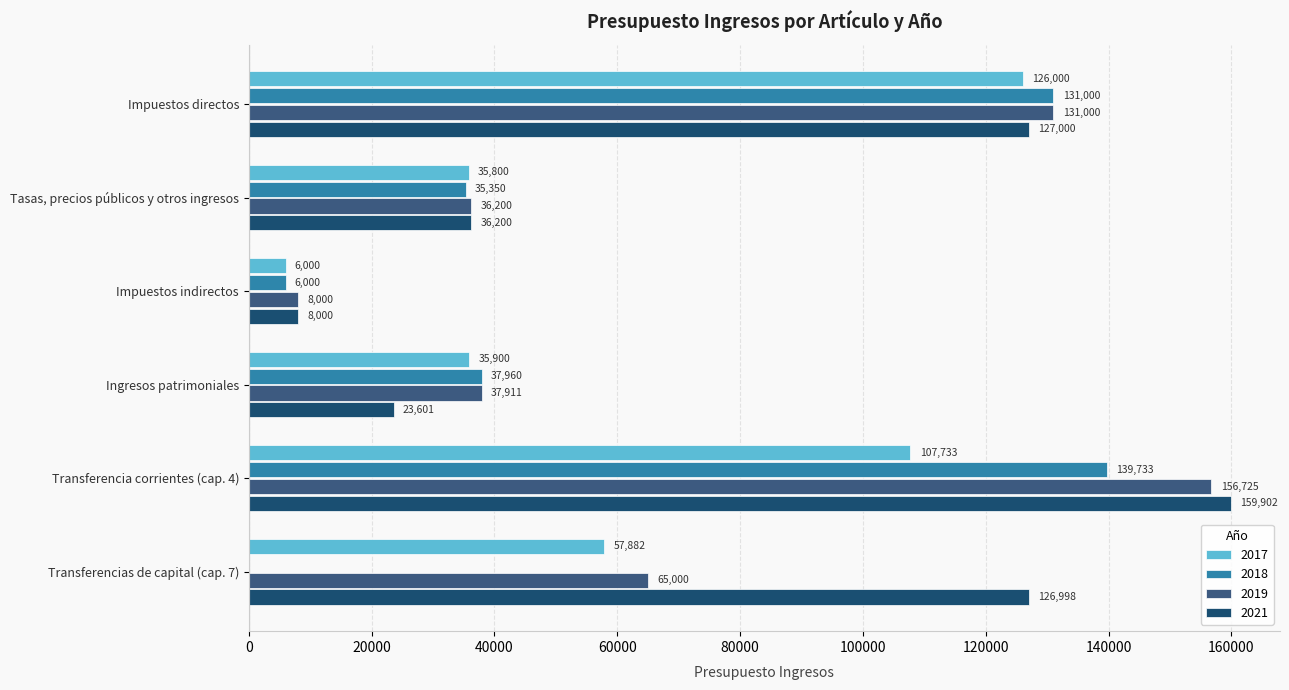

What is the label of the 6th bar from the right?

Impuestos directos